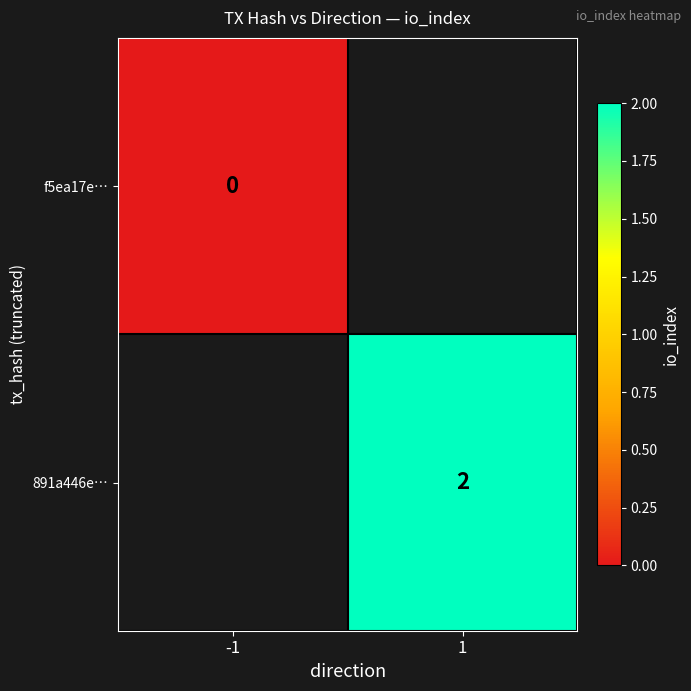

How many distinct data groups are displayed?

2